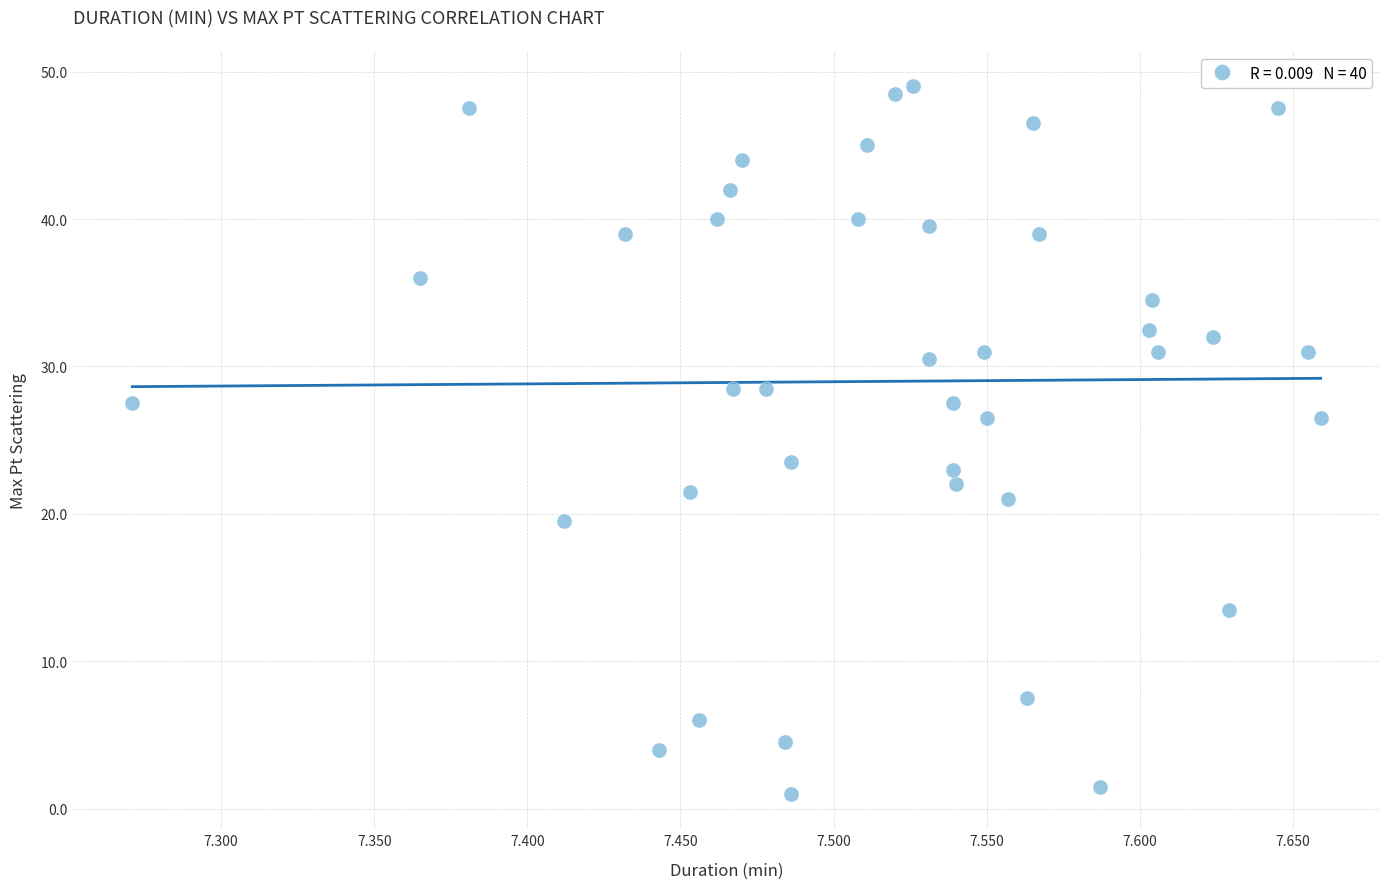

What is the range of X values (max minus min)?

0.4